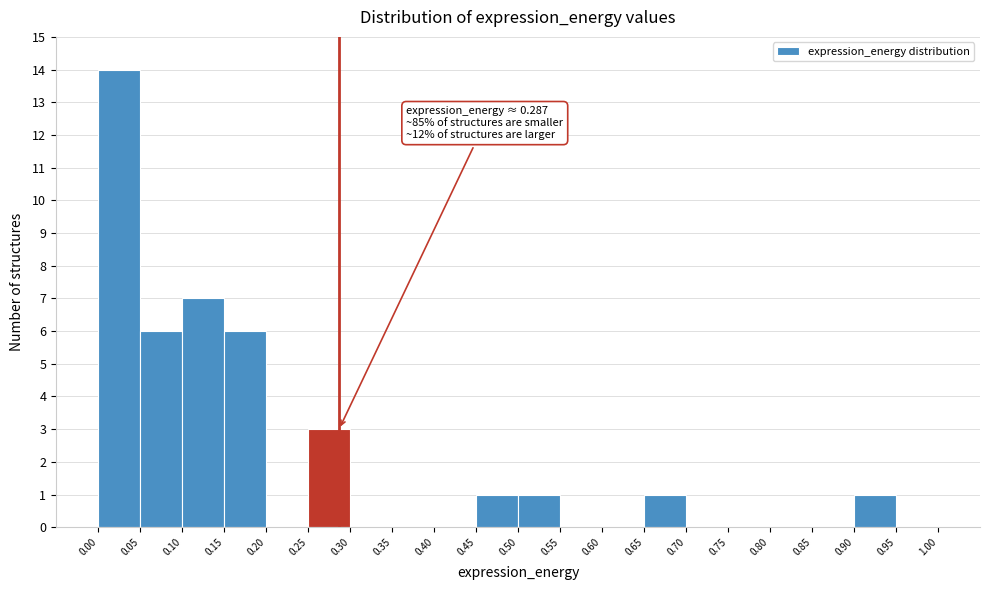

Over which range of the x-axis is the bar tallest?

0.00 to 0.05